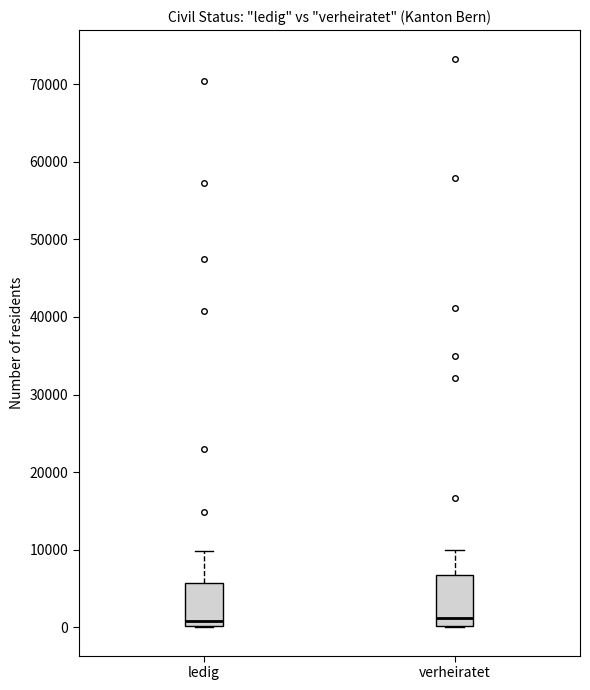

Where does the upper whisker of the box for verheiratet end on the y-axis? The values are not printed on the chart, so give them approximately, as read against the axis.

10000